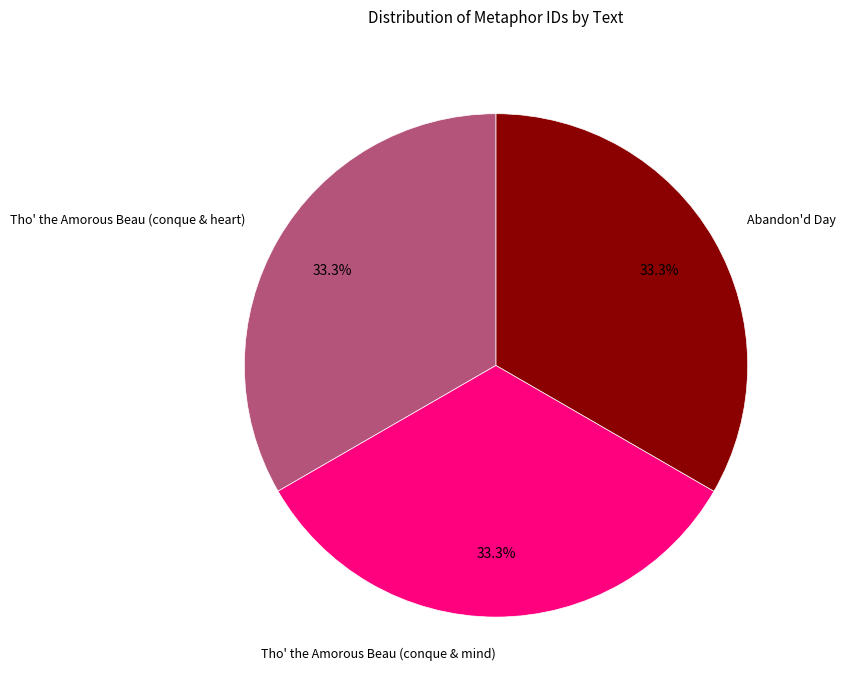

Is there a majority slice in this chart?

No